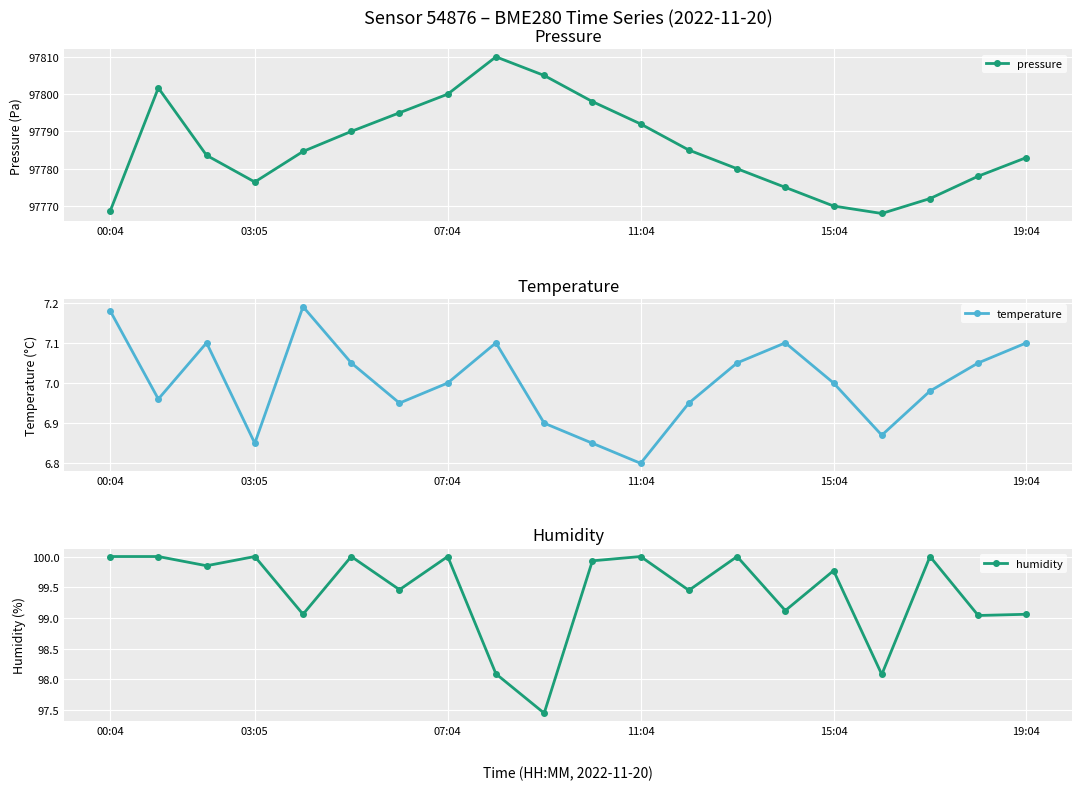

What is the greatest value displayed?

97810.0